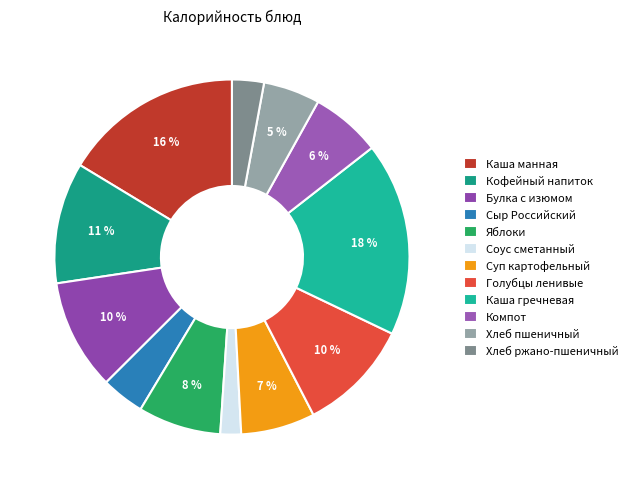

Combined, what portion of the pie is Кофейный напиток and Соус сметанный?

12.9%